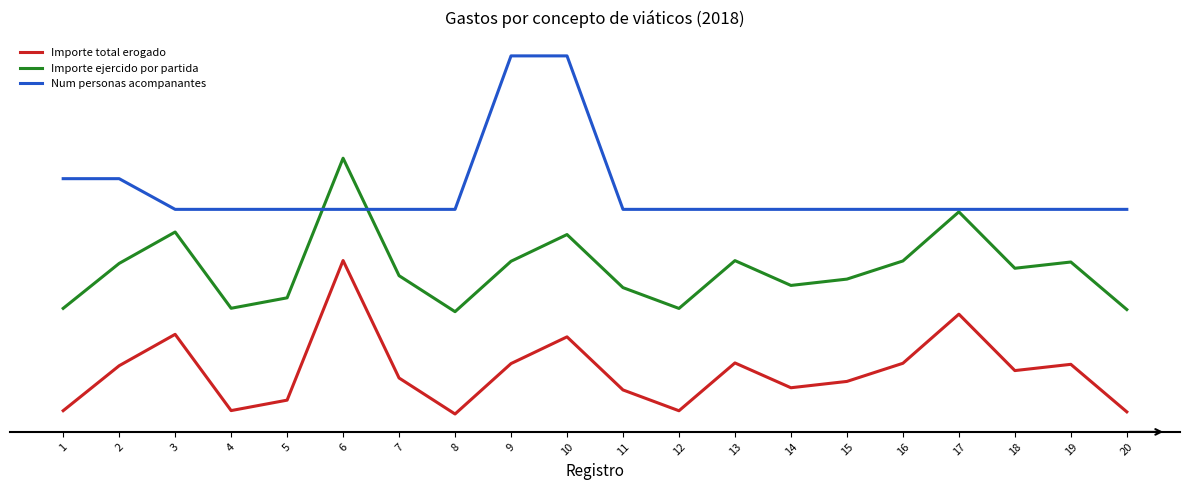

What is the total value across all series at 16?

31930.7